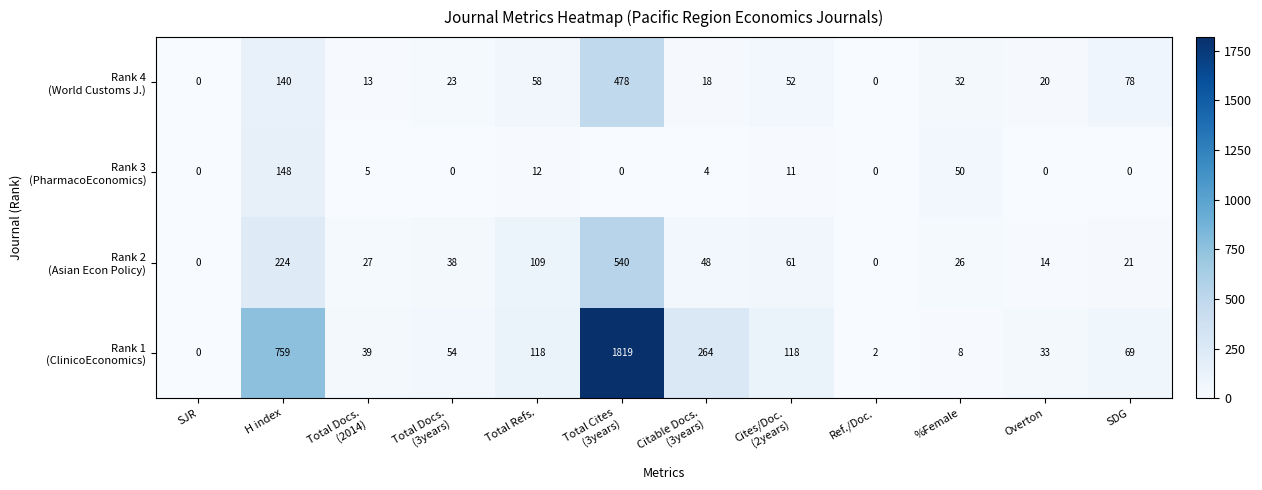

What is the total value across all series at SDG?

168